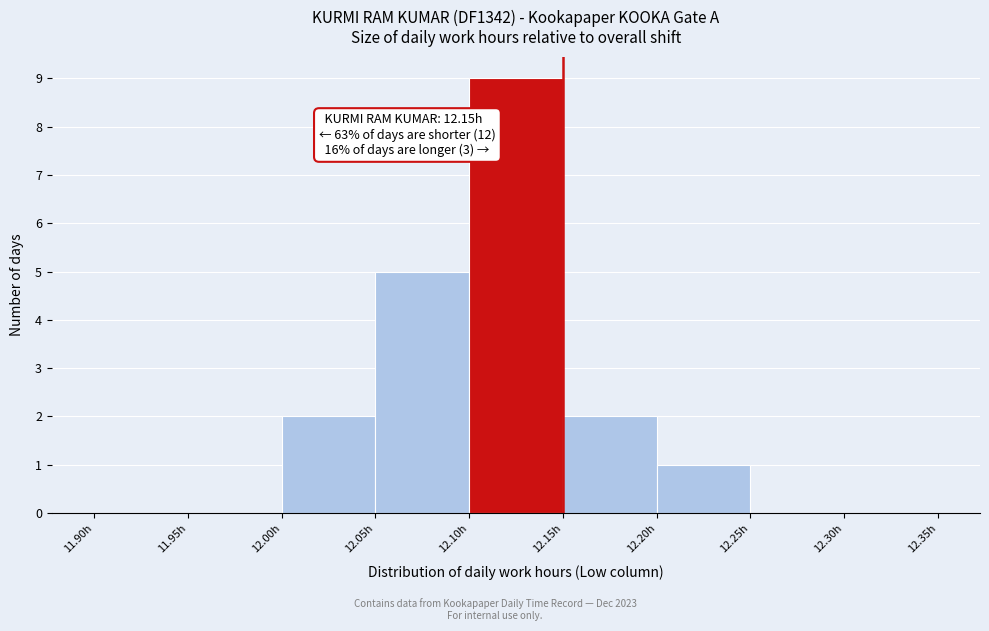

Over which range of the x-axis is the bar tallest?

12.10 to 12.15